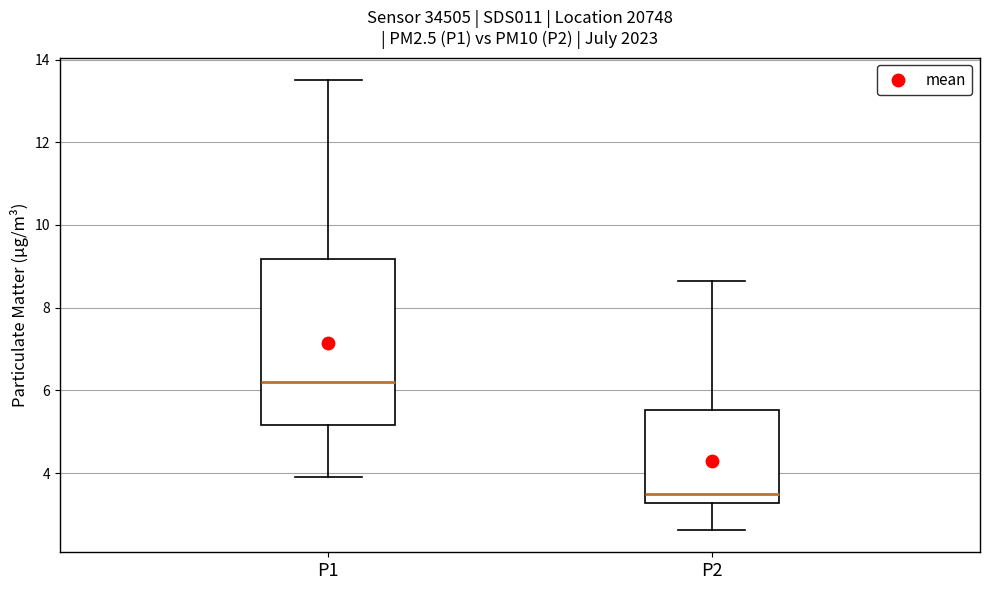

Where does the lower whisker of the box for P2 end on the y-axis? The values are not printed on the chart, so give them approximately, as read against the axis.

2.6